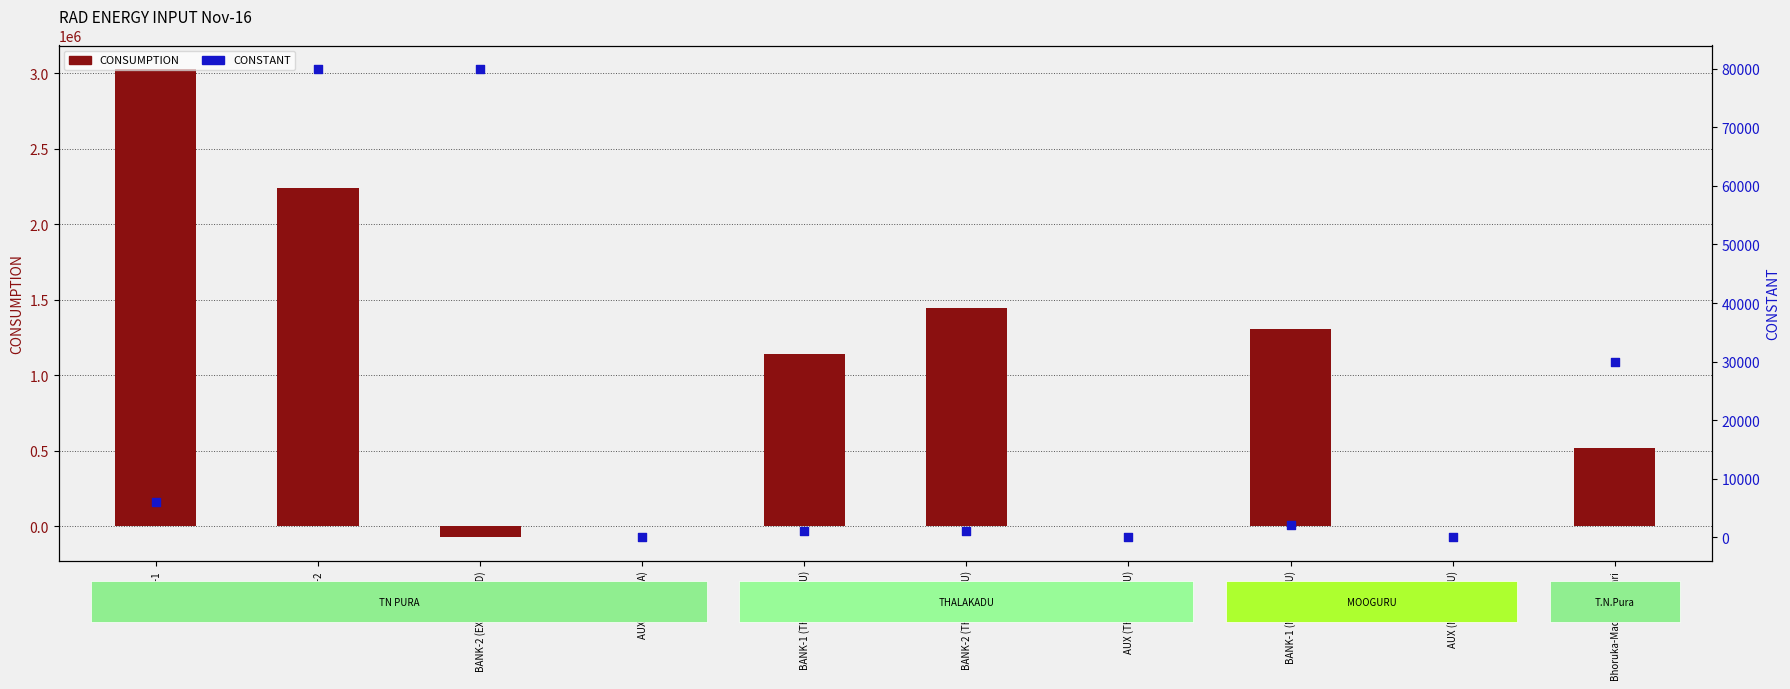

Which series has the largest Y range (max minus min)?

CONSUMPTION